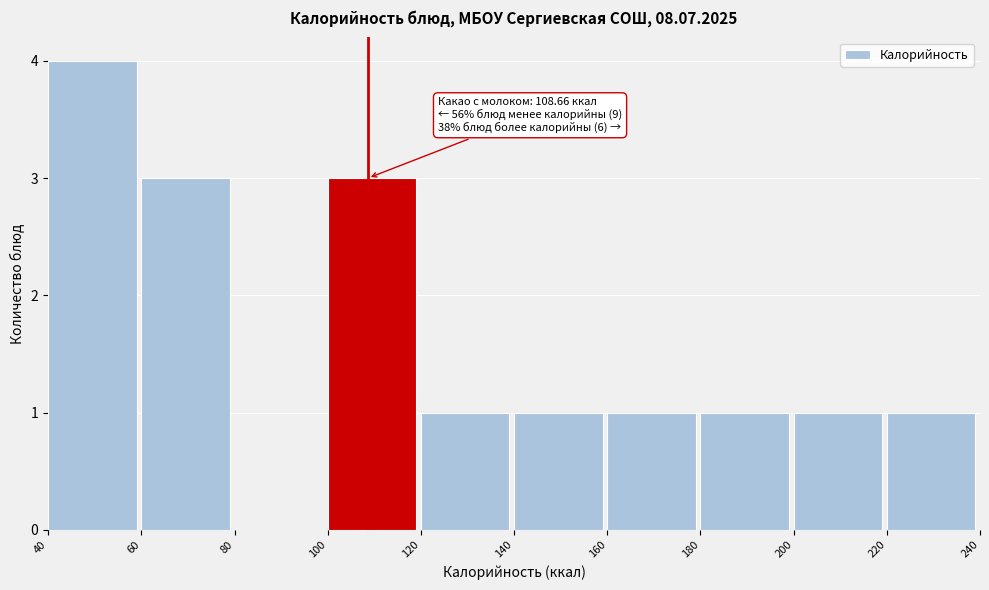

Over which range of the x-axis is the bar tallest?

40 to 60